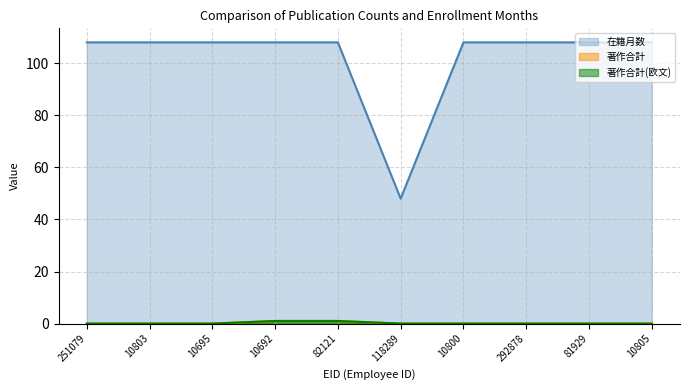

Rank the series by their maximum value, from highest to lowest.

在籍月数, 著作合計, 著作合計(欧文)